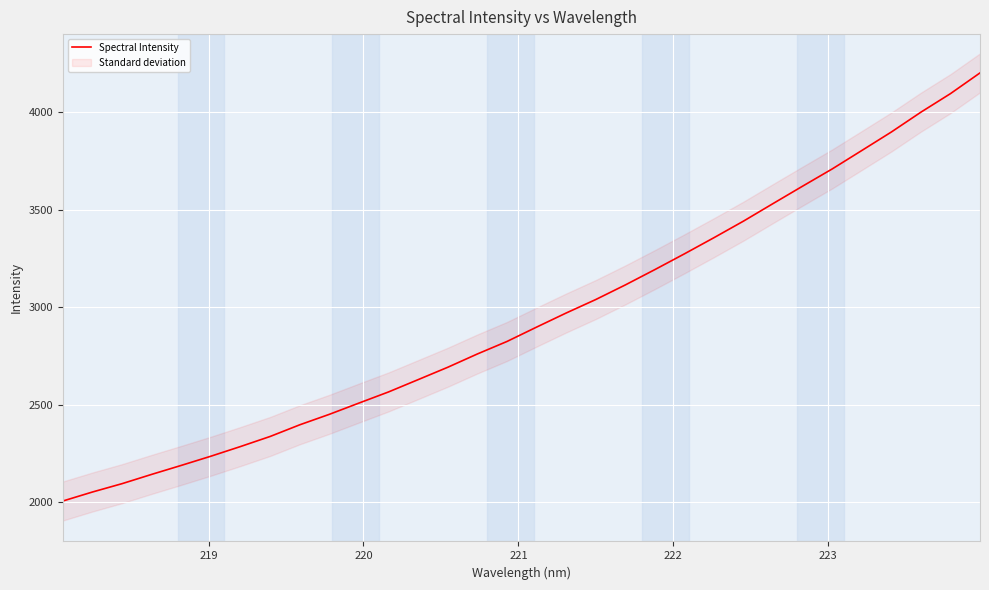

What is the value of the 13th point from the left?

2629.4